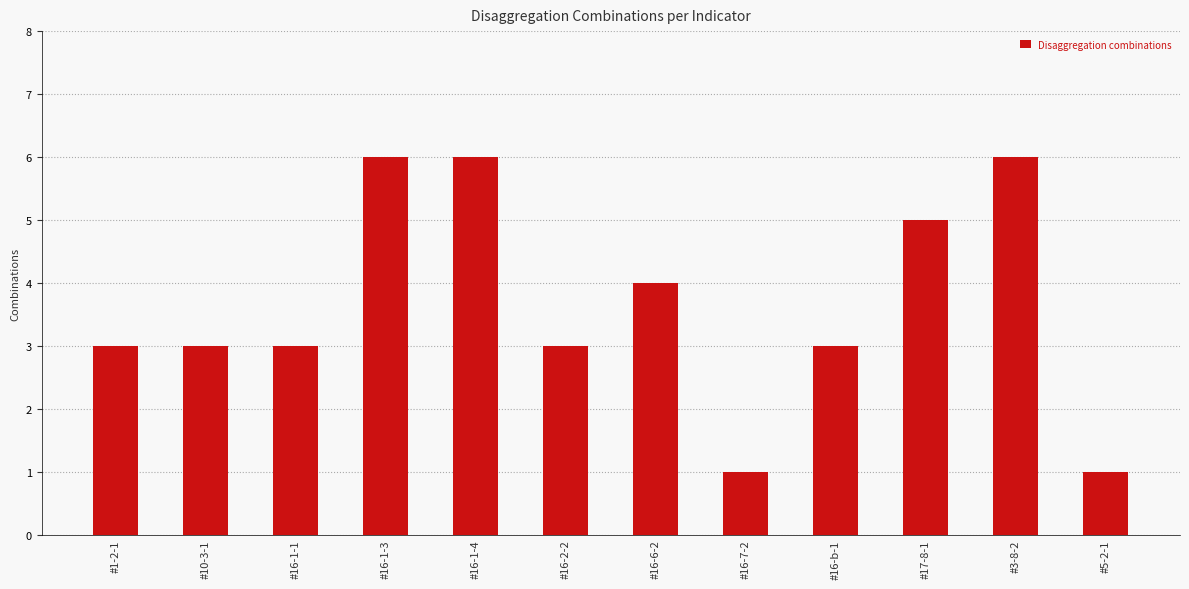

Are the bars horizontal?

No